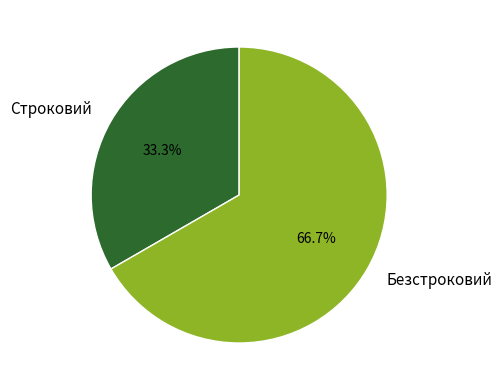

Which slice is the largest?

Безстроковий